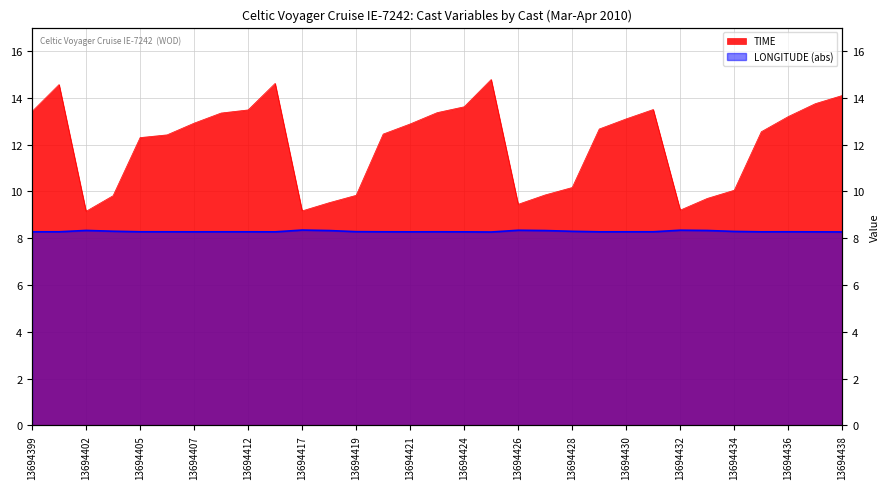

Where is TIME nearest to the value 11?

13694428